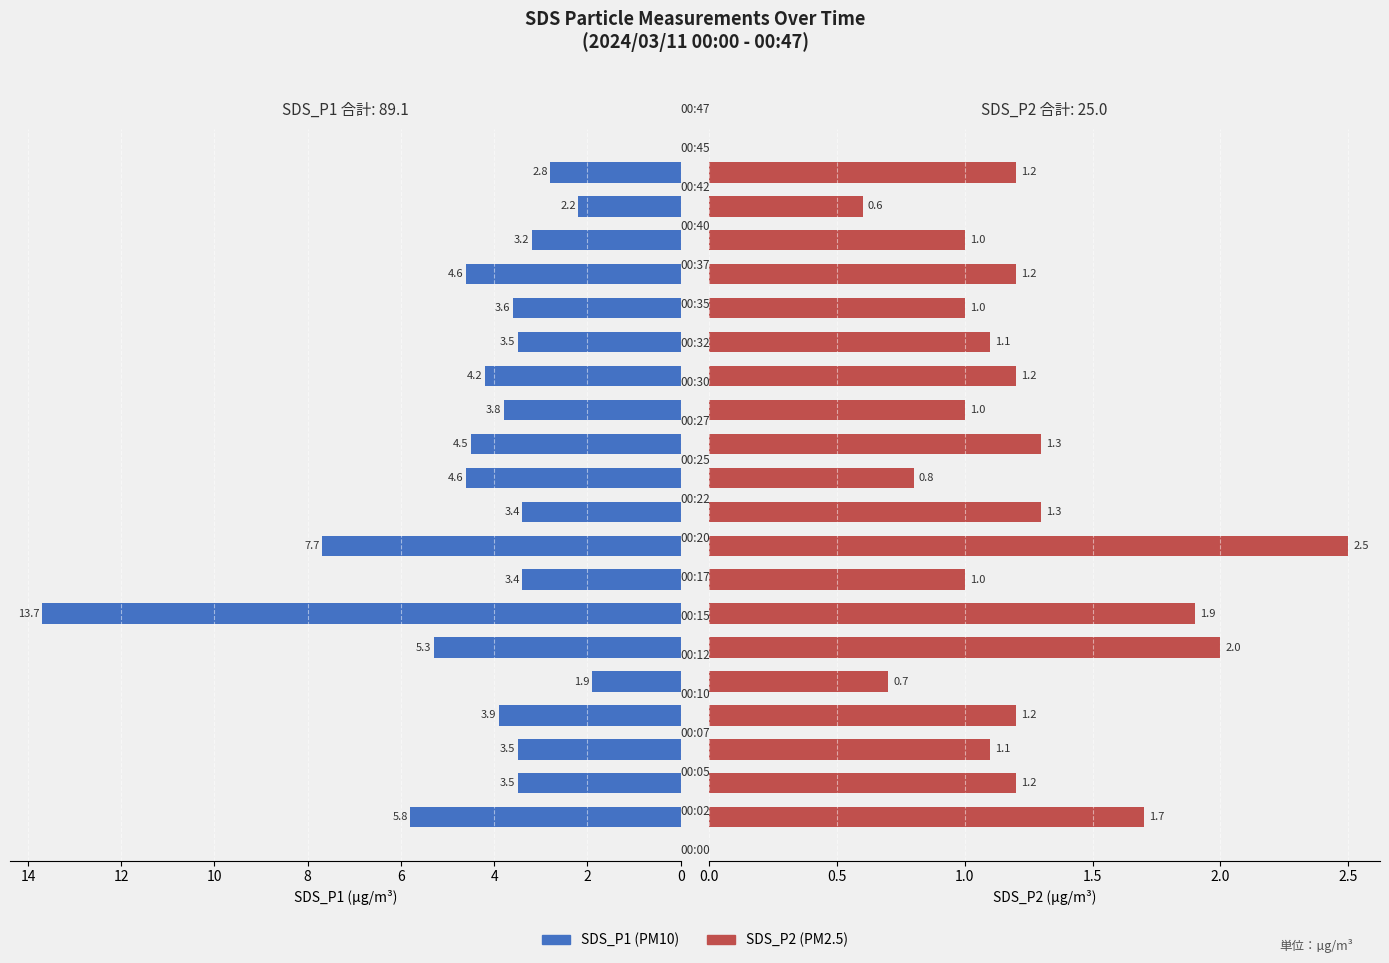

Rank the series by their maximum value, from lowest to highest.

SDS_P2, SDS_P1